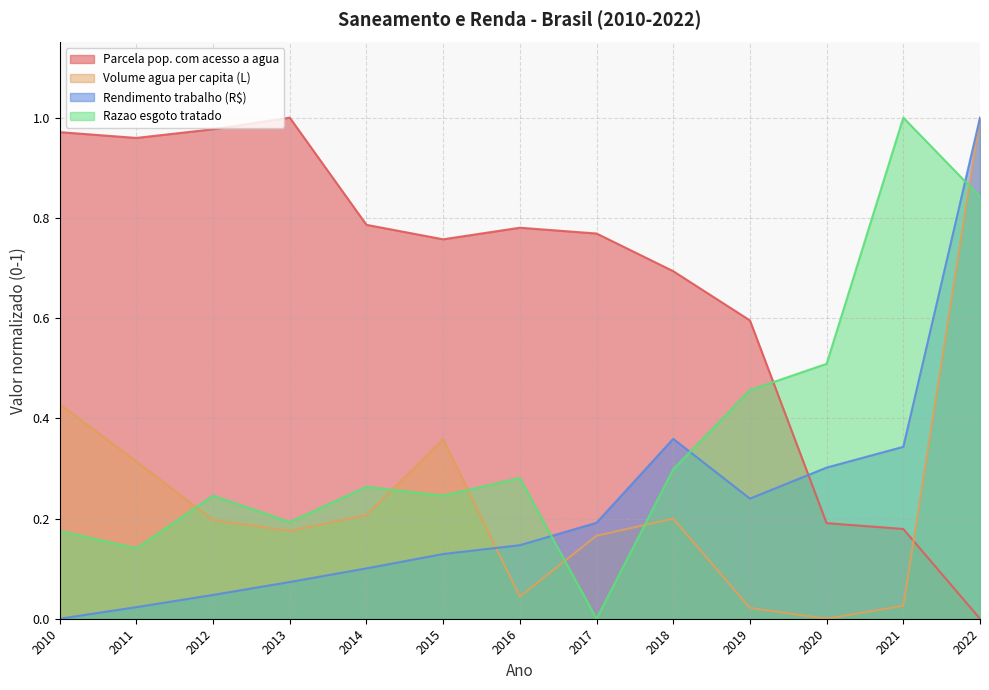

What is the total value across all series at 2015?

1.5